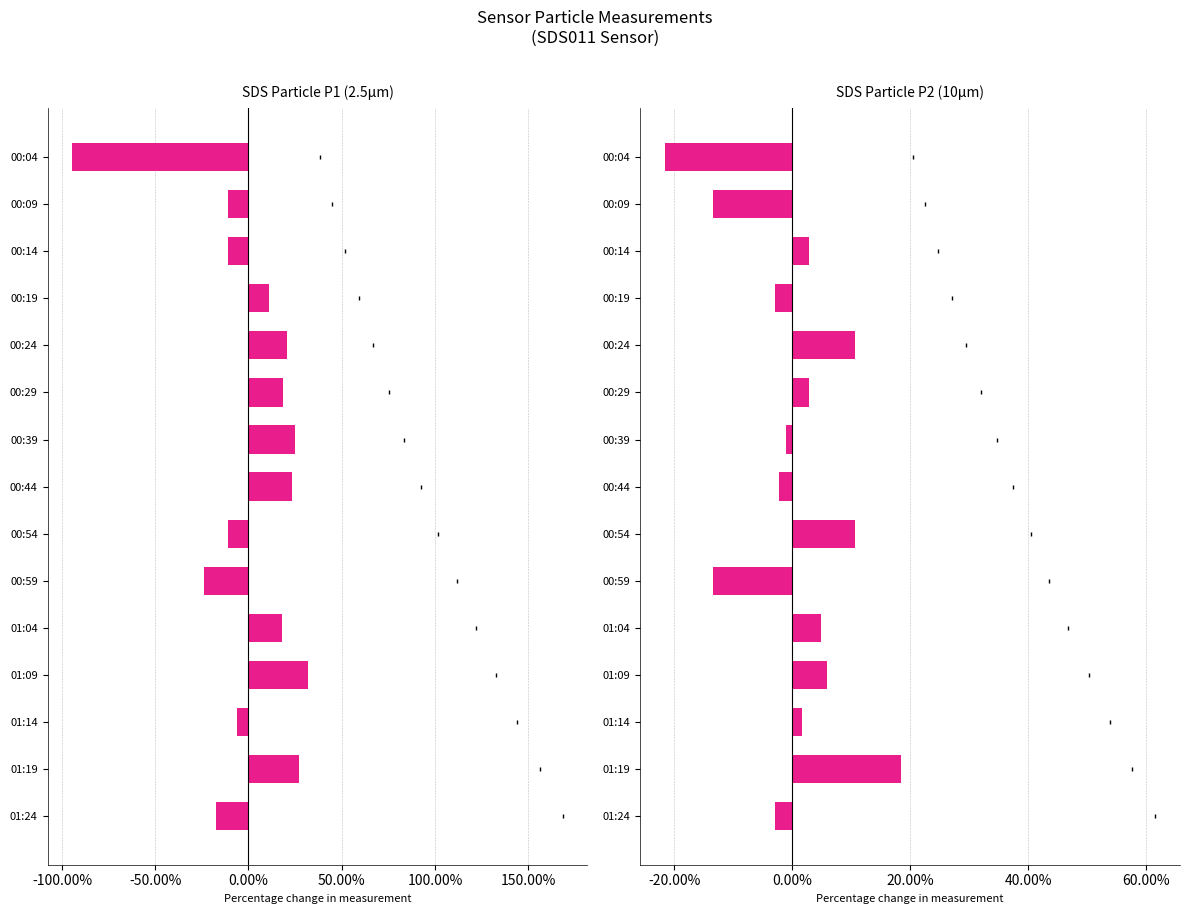

How many values in SDS Particle P2 (10μm) are below zero?

7